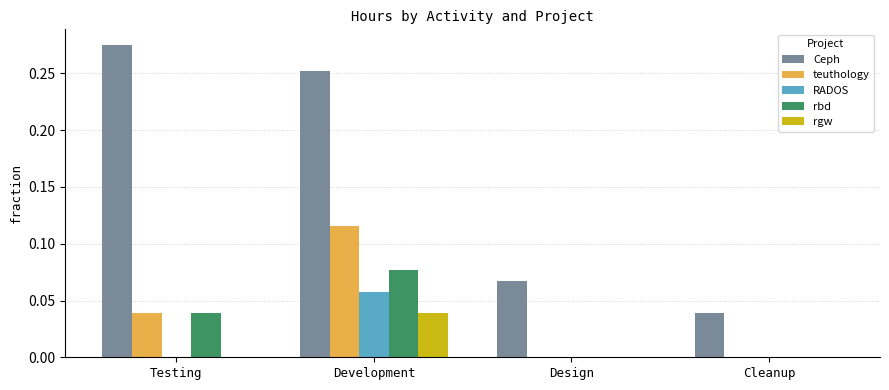

At which label is Ceph closest to 0?

Cleanup